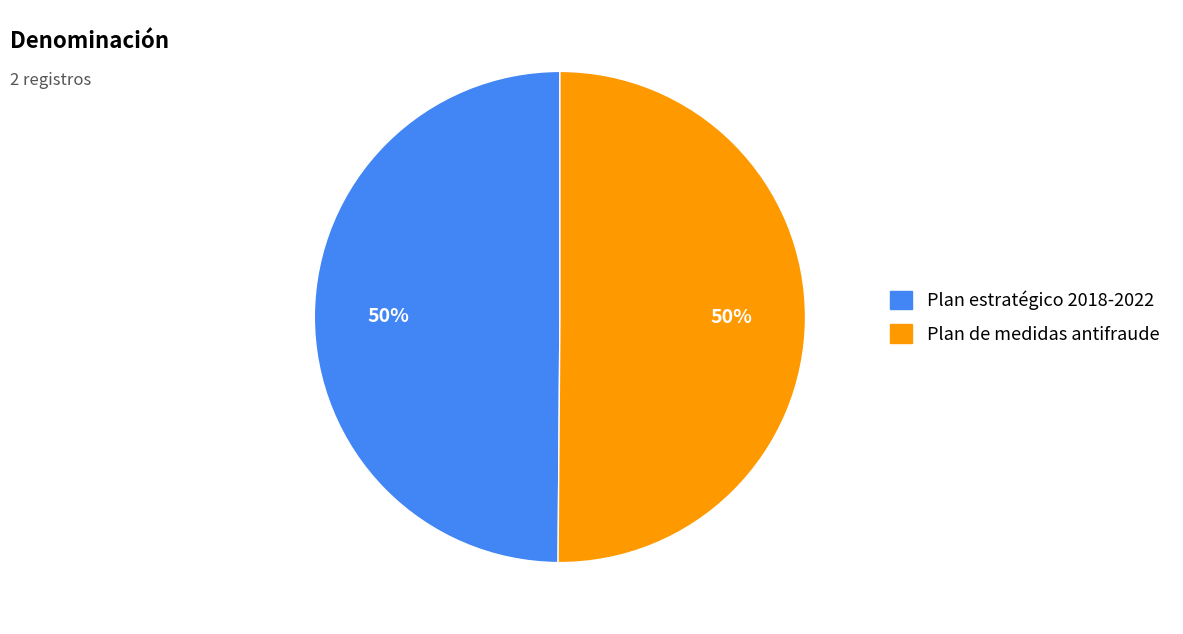

To the nearest percent, what portion does Plan de medidas antifraude represent?

50%